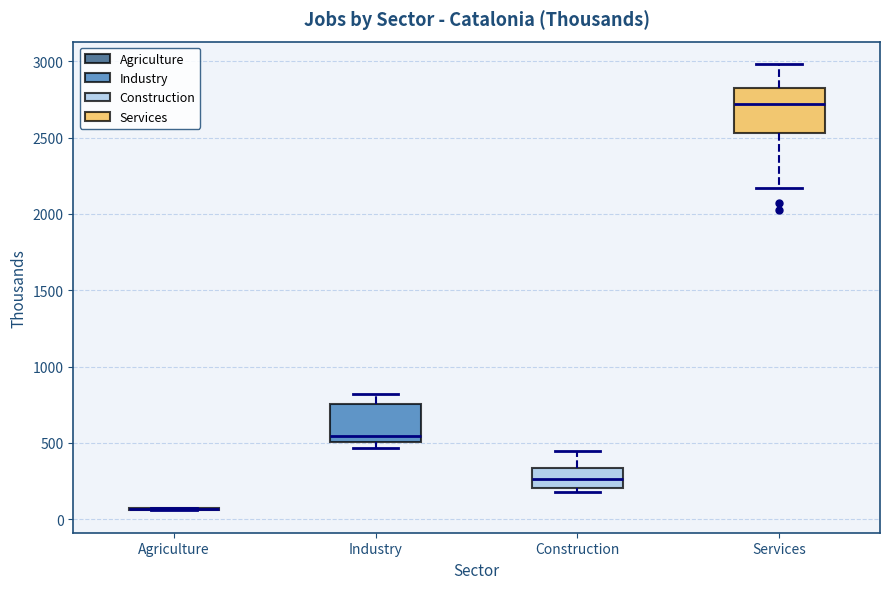

Reading left to right, read every box against the y-axis: the position of its median line, the range the box covers, and the ends of its whiskers. The values are not printed on the chart, so give them approximately, as read against the axis.

Agriculture: box collapsed to a line at 50, whiskers 50 to 50
Industry: median 550, box 500 to 750, whiskers 450 to 800
Construction: median 250, box 200 to 350, whiskers 200 (just below the box's lower edge) to 450
Services: median 2700, box 2550 to 2850, whiskers 2150 to 3000